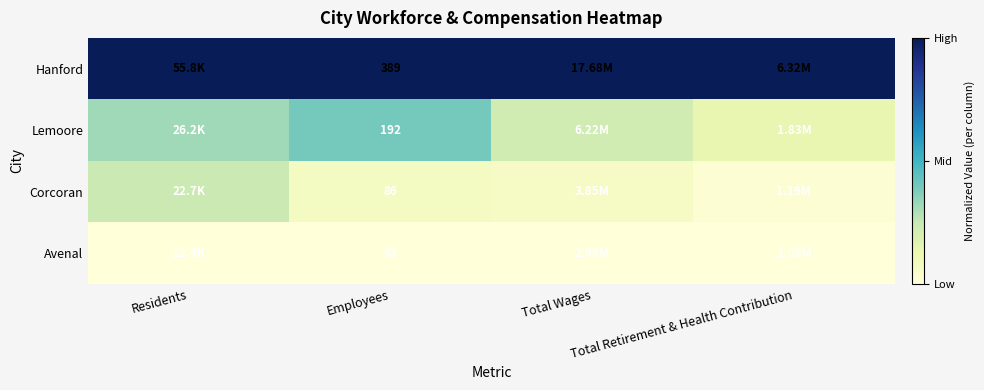

List the series in order of their peak value, lowest first.

Avenal, Corcoran, Lemoore, Hanford